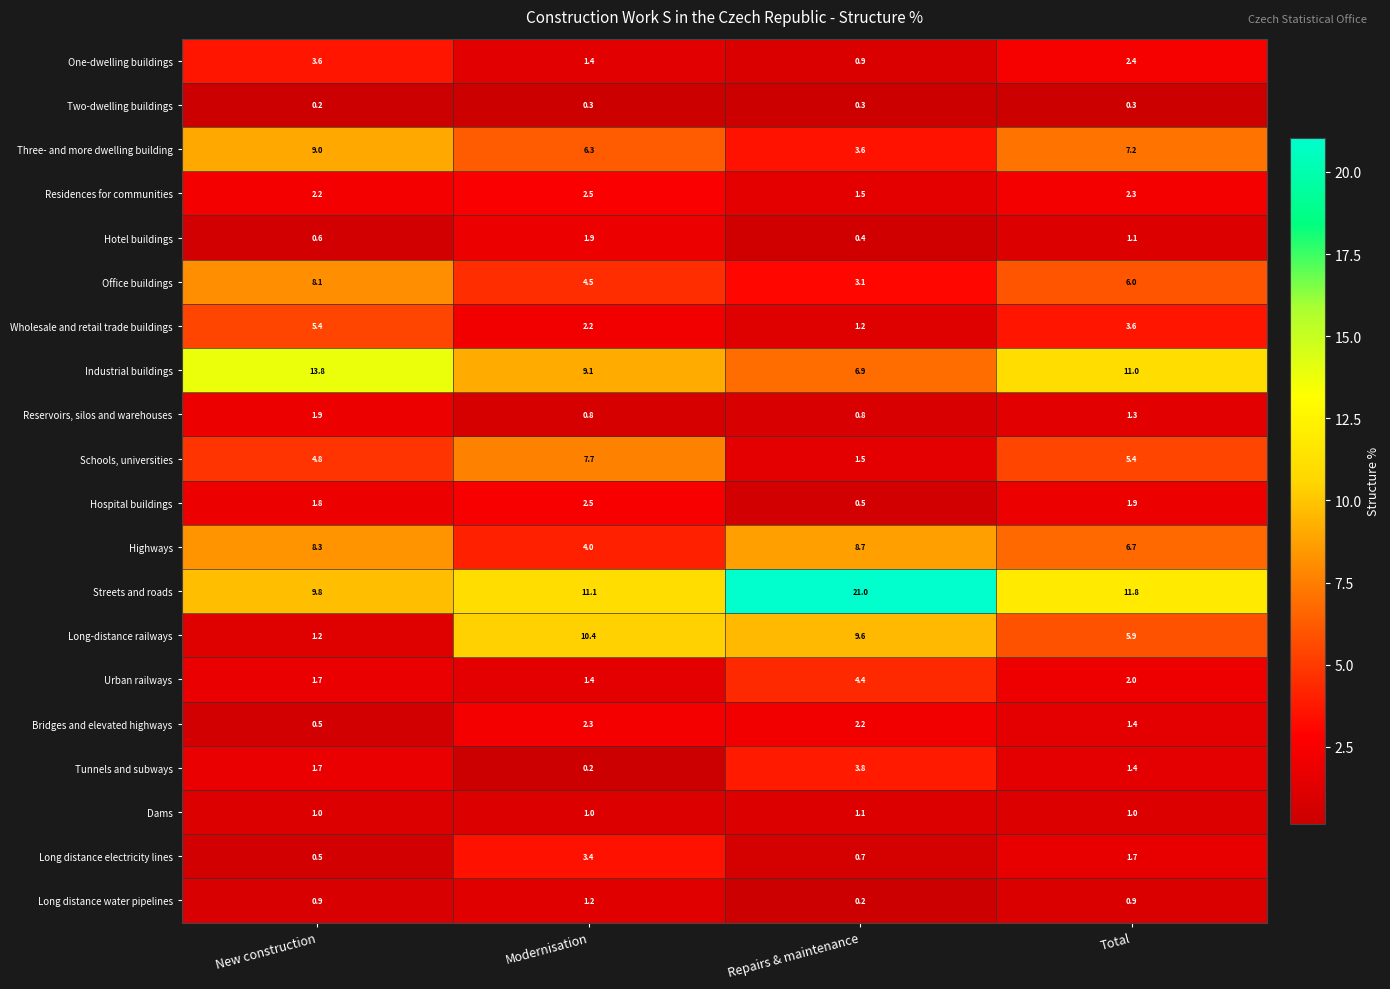

The value of Streets and roads at Repairs & maintenance is 21.0. True or false?

True